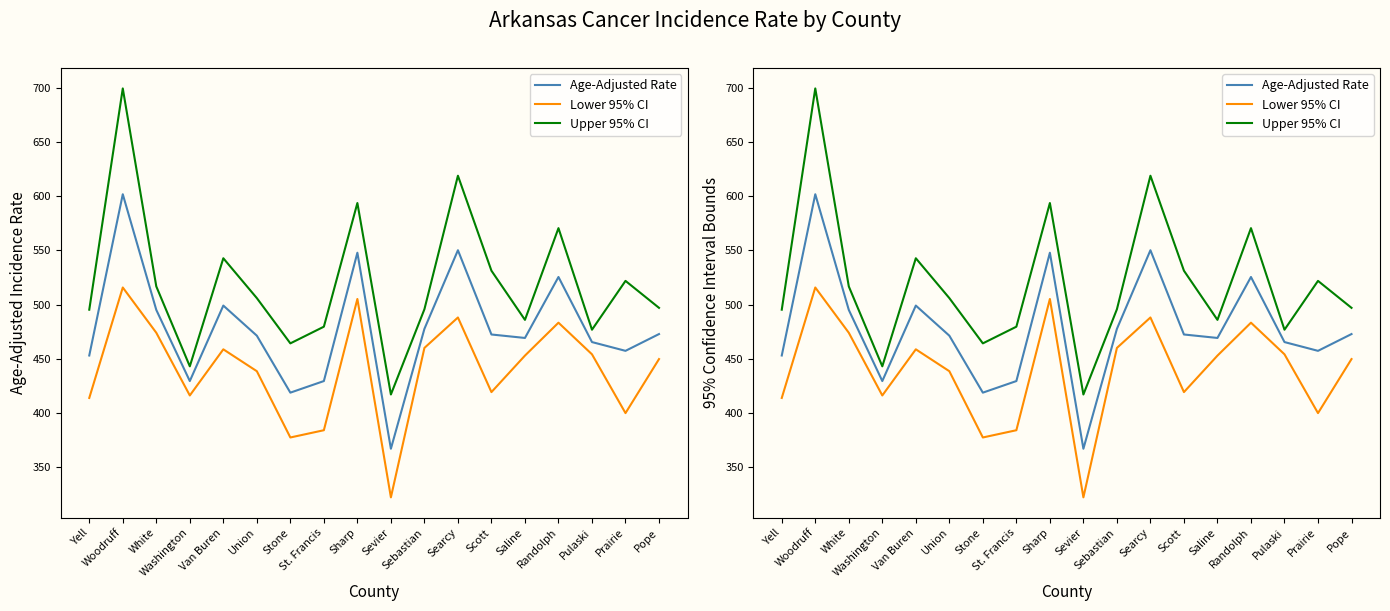

What is the sum of the Upper 95% CI values at Stone and Washington?

907.2